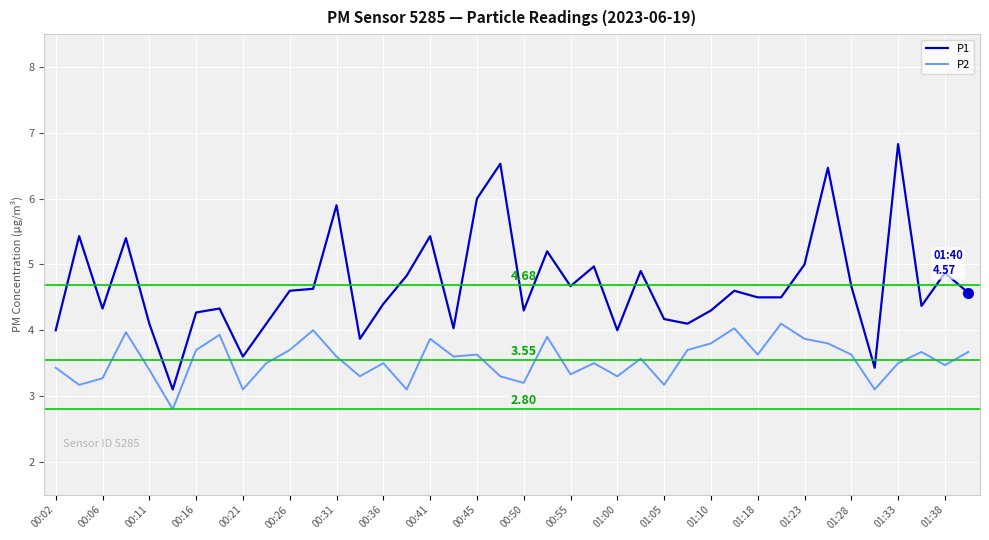

List the series in order of their peak value, highest first.

P1, P2